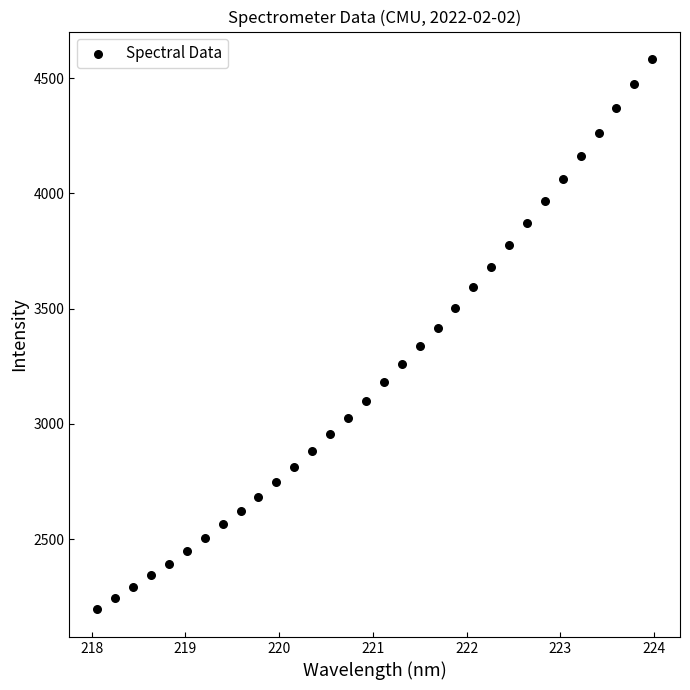

What is the range of X values (max minus min)?

5.9